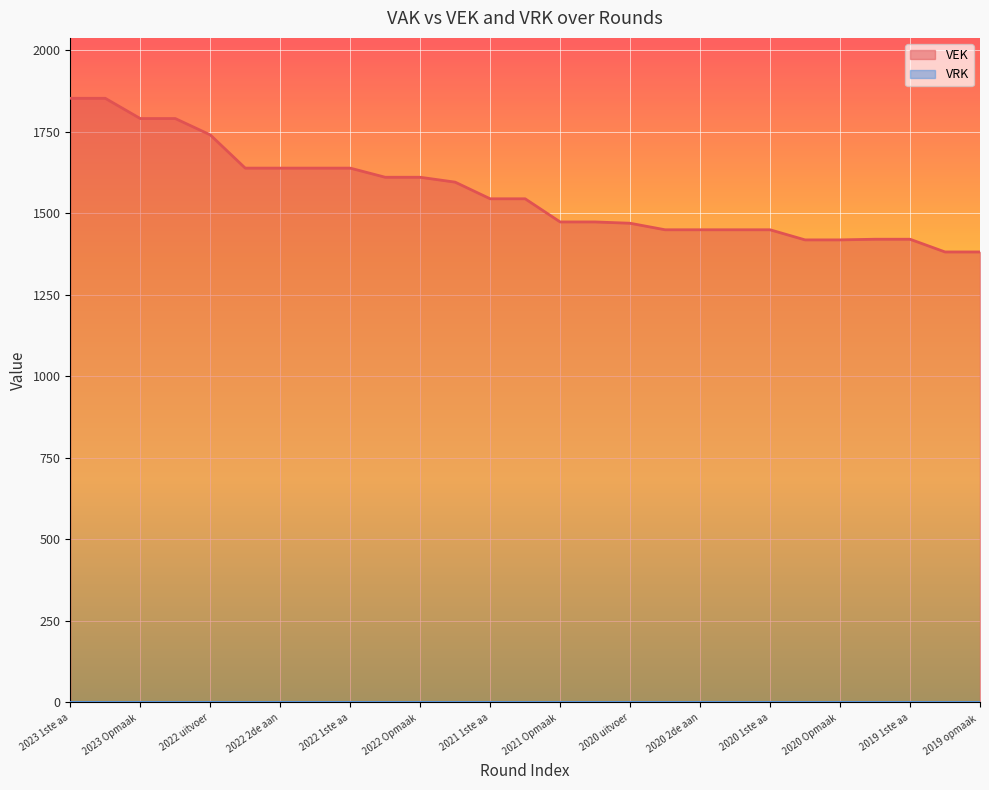

What is the difference between the second highest and second lowest values?

471